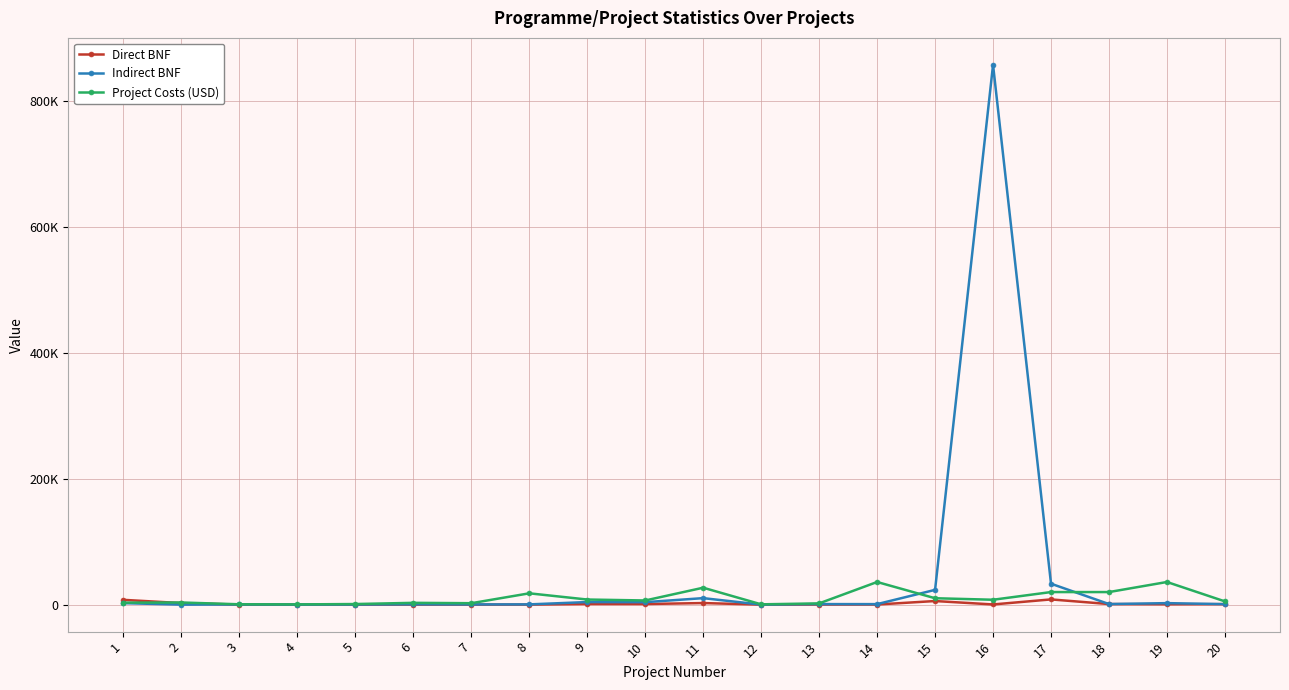

Reading left to right, transcribe all the data shown in this chart.

Direct BNF: 7626.0	2456.0	70.0	34.0	48.0	133.0	81.0	100.0	1000.0	960.0	2520.0	13.0	214.0	200.0	5730.0	300.0	8320.0	910.0	600.0	800.0
Indirect BNF: 2374.0	0.0	287.0	140.0	200.0	545.3	332.1	410.0	4100.0	3936.0	10332.0	53.3	877.4	820.0	23493.0	858055.0	33280.0	910.0	2400.0	800.0
Project Costs (USD): 3175.0	3402.0	562.0	372.0	968.0	2865.0	2289.0	18000.0	8123.7	6626.0	26913.0	496.0	2000.0	36000.0	10189.0	7777.0	19995.5	20000.0	36000.0	5160.0